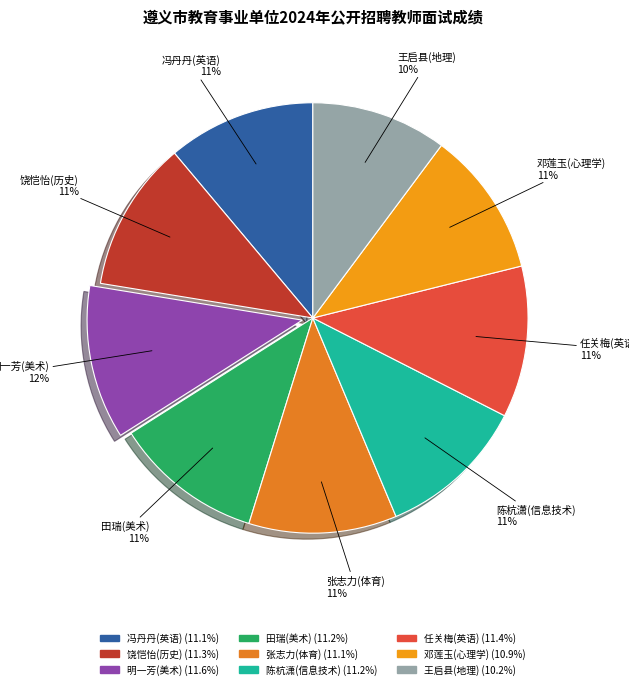

Do 任关梅(英语) and 饶恺怡(历史) together represent more than half of the pie?

No